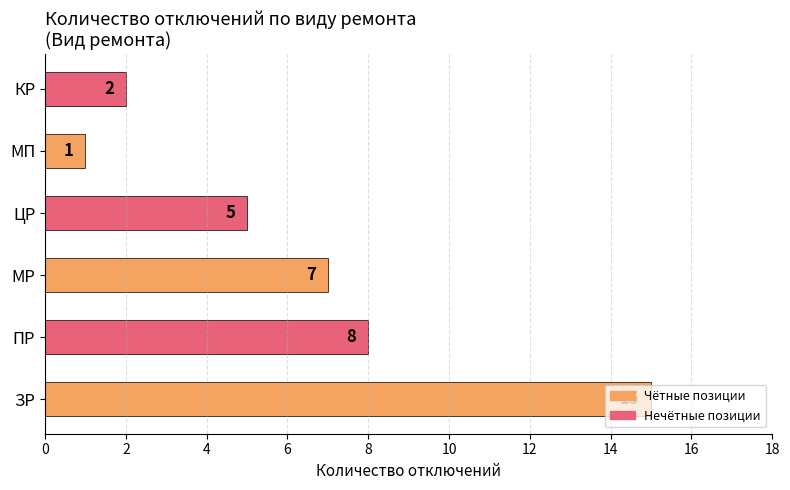

The chart shows a value of 8 at ЦР. True or false?

False